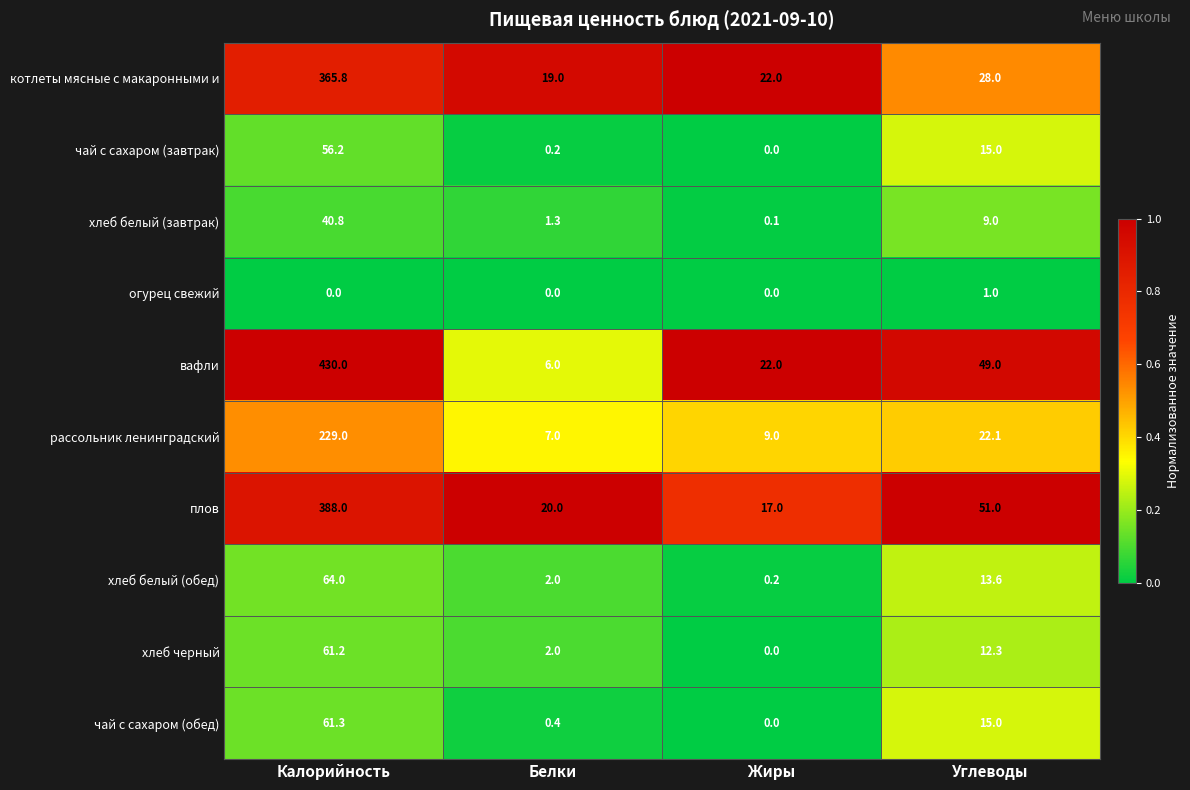

List the series in order of their peak value, highest first.

вафли, плов, котлеты мясные с макаронными и, рассольник ленинградский, хлеб белый (обед), чай с сахаром (обед), хлеб черный, чай с сахаром (завтрак), хлеб белый (завтрак), огурец свежий